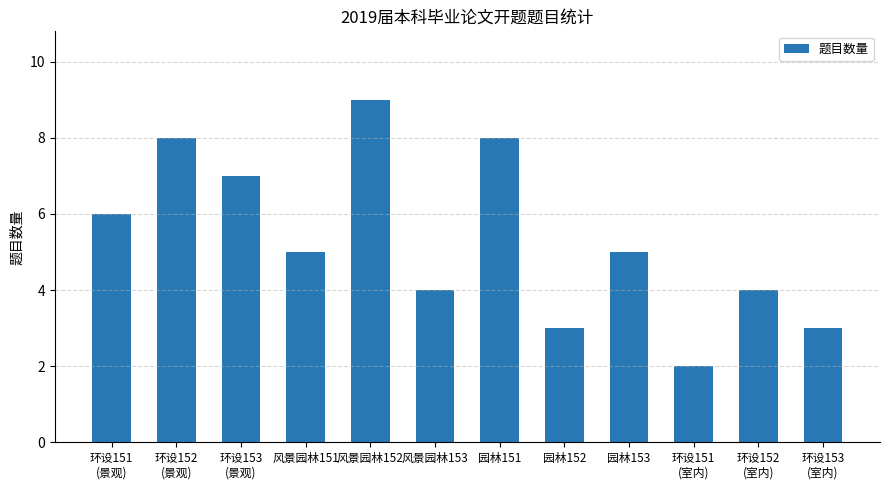

Reading left to right, extract all data points from this chart.

环设151
(景观)=6	环设152
(景观)=8	环设153
(景观)=7	风景园林151=5	风景园林152=9	风景园林153=4	园林151=8	园林152=3	园林153=5	环设151
(室内)=2	环设152
(室内)=4	环设153
(室内)=3